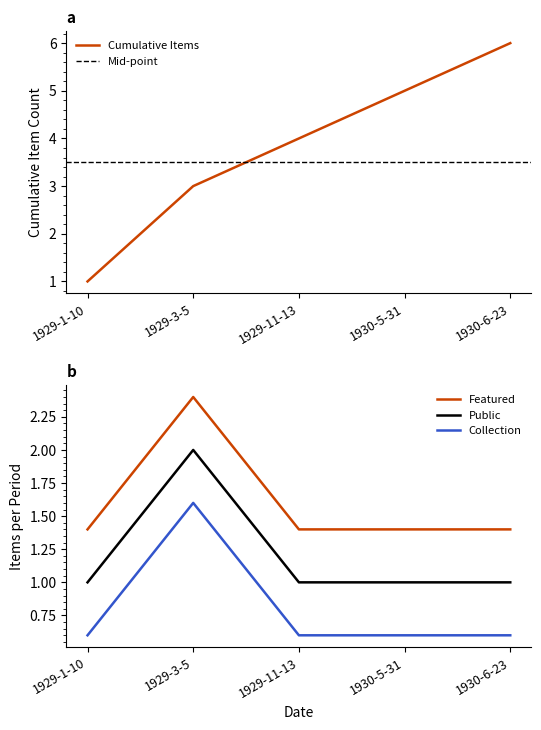

True or false: there are more than 1 points higher than both neighbors.

False